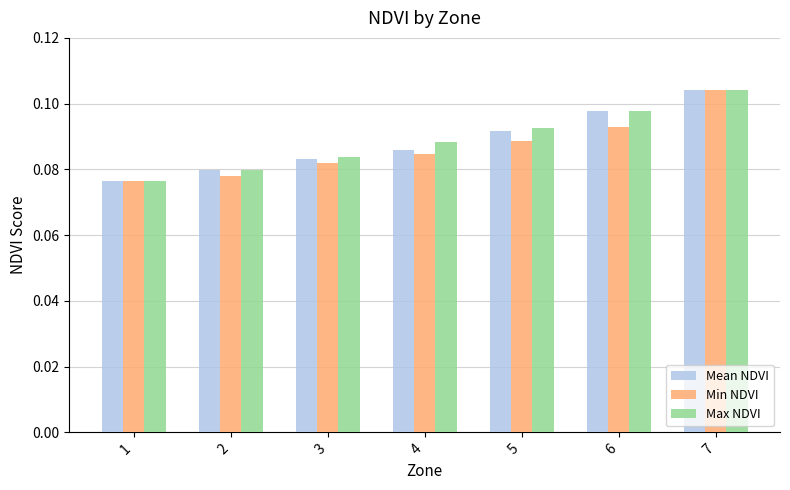

The Mean NDVI series shows 0.0 at 4. True or false?

False